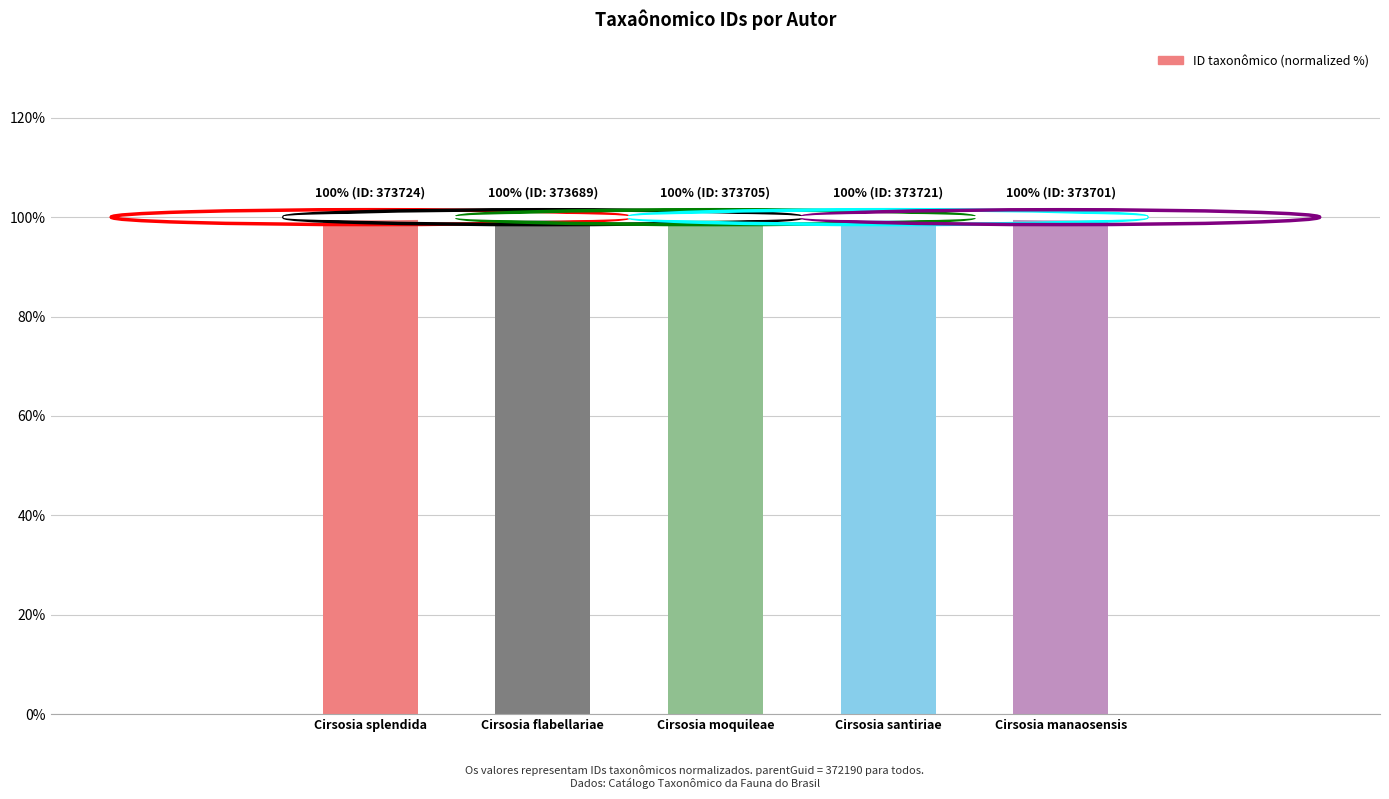

How many data points does each series have?

5